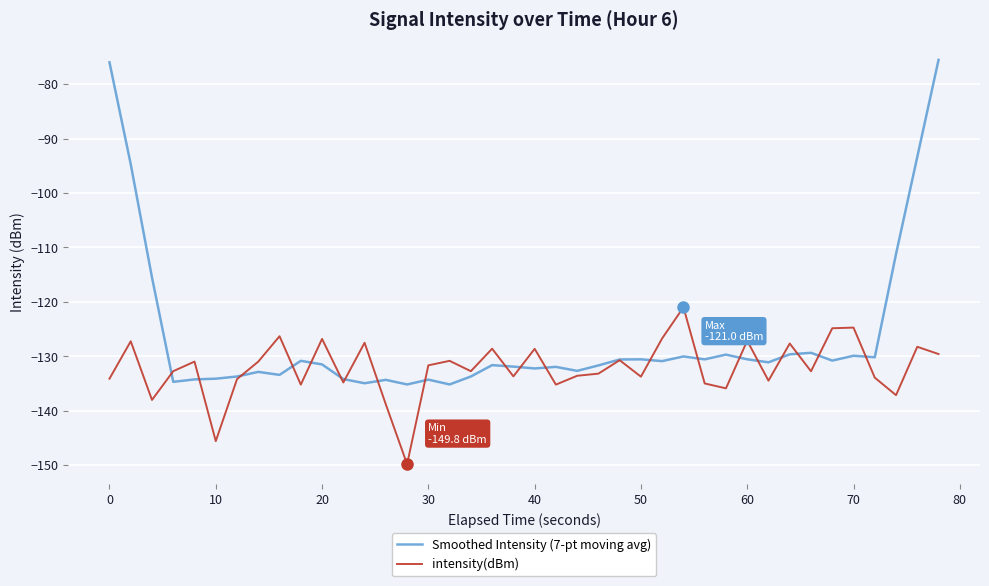

List the series in order of their peak value, highest first.

Smoothed Intensity (7-pt moving avg), intensity(dBm)